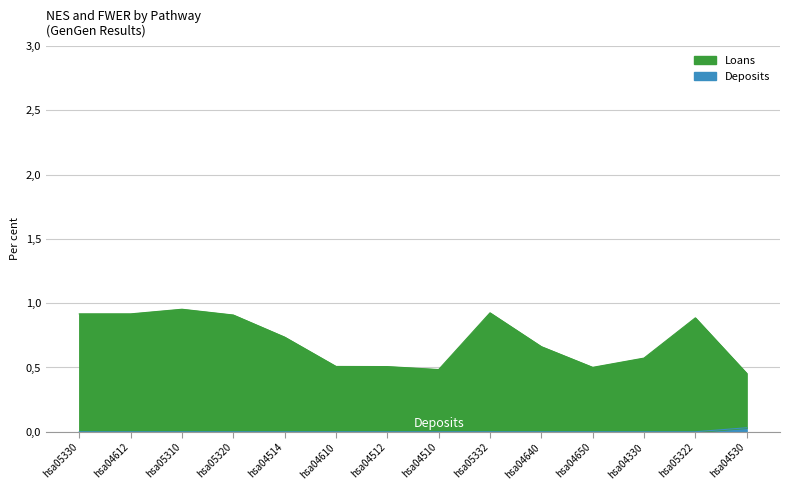

How many lines are shown in the chart?

2